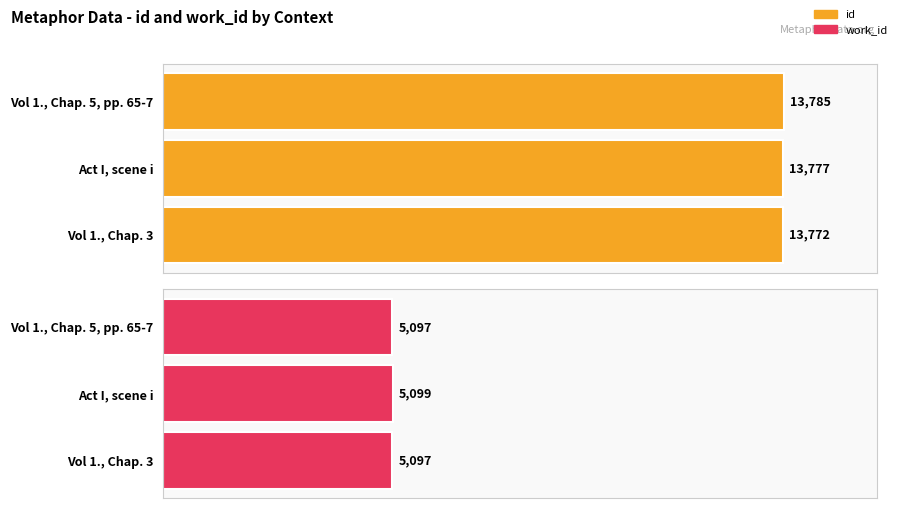

What are all the series names shown in the legend?

id, work_id